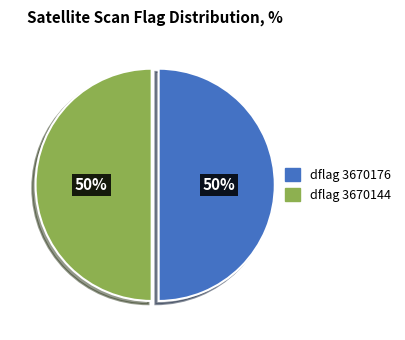

To the nearest percent, what is the average slice percentage?

50%